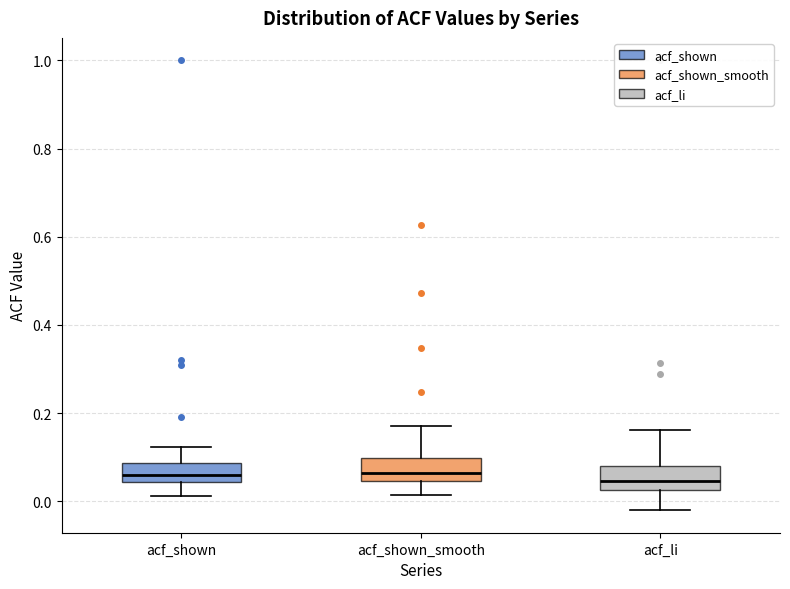

Reading left to right, transcribe this box plot: for each box, give where its median line is, the range the box spans, and where its two whiskers end, as read against the y-axis. The values are not printed on the chart, so give them approximately, as read against the axis.

acf_shown: median 0.06, box 0.04 to 0.08, whiskers 0.02 to 0.12
acf_shown_smooth: median 0.06, box 0.04 to 0.10, whiskers 0.02 to 0.18
acf_li: median 0.04, box 0.02 to 0.08, whiskers -0.02 to 0.16